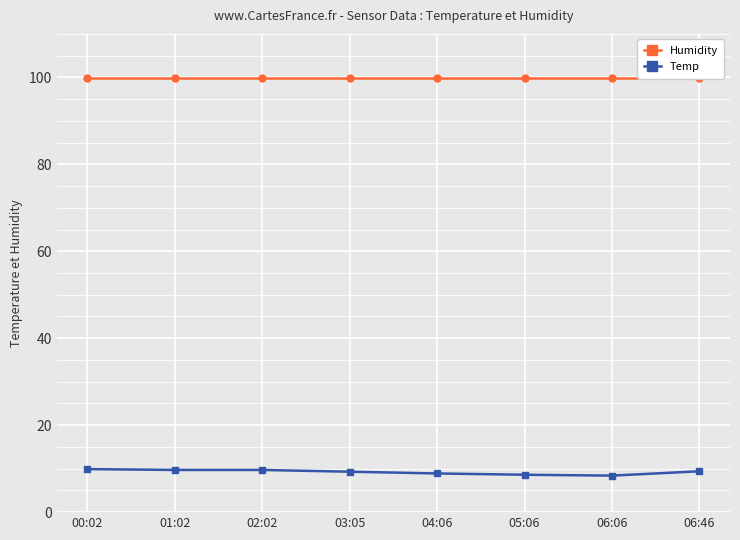

True or false: Temp has a value of 15.7 at 02:02.

False